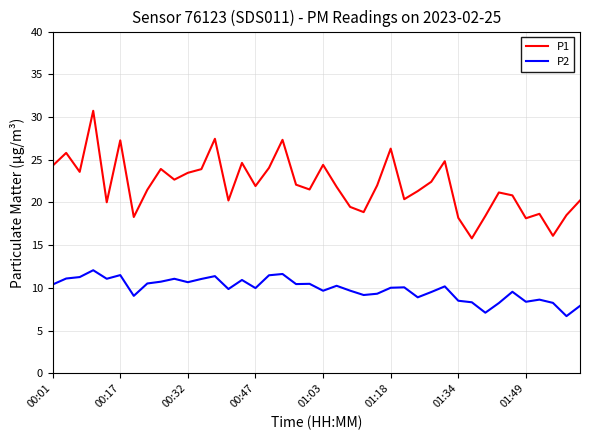

True or false: P2 and P1 cross at least once.

False